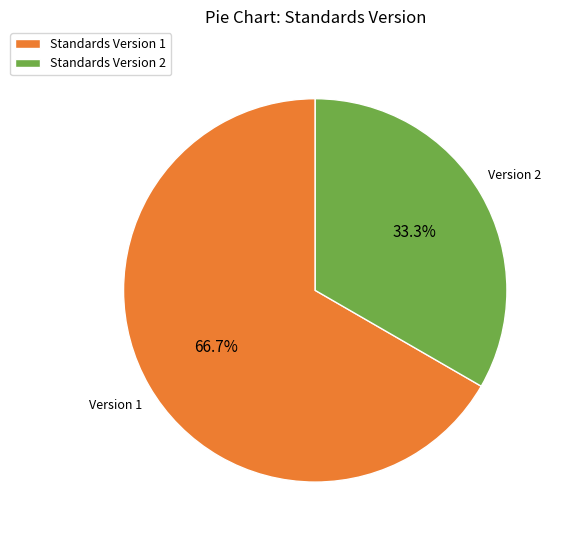

Is Standards Version 1 the majority of the pie?

Yes